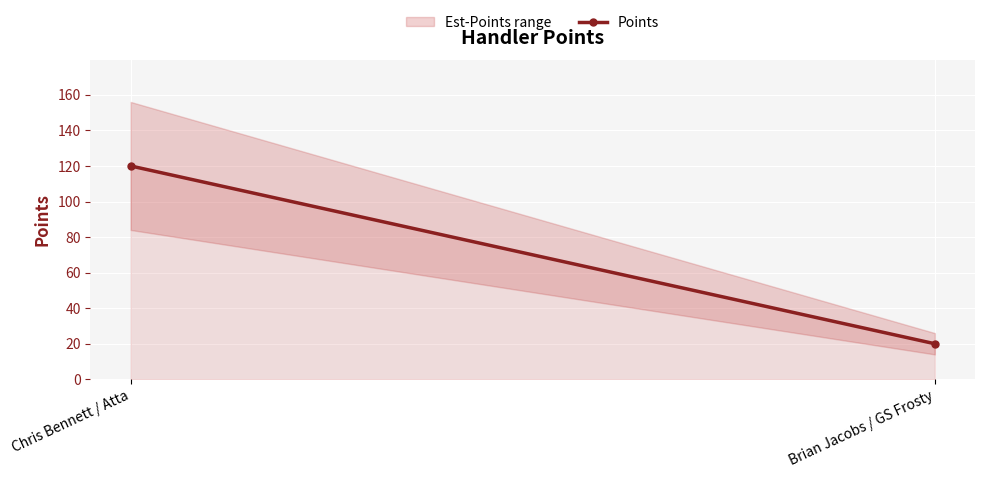

The value at Brian Jacobs / GS Frosty is 9. True or false?

False